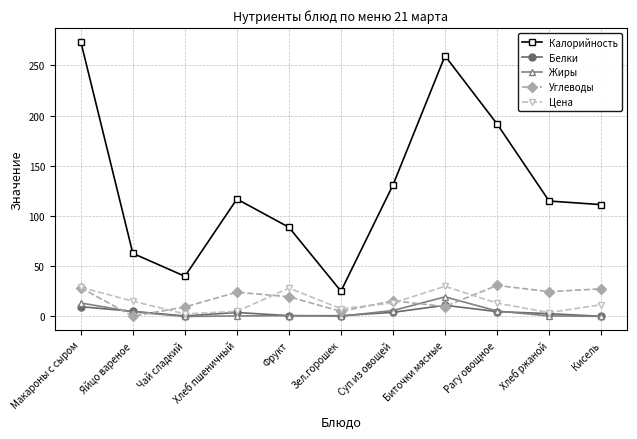

Which series has the widest spread of values?

Калорийность